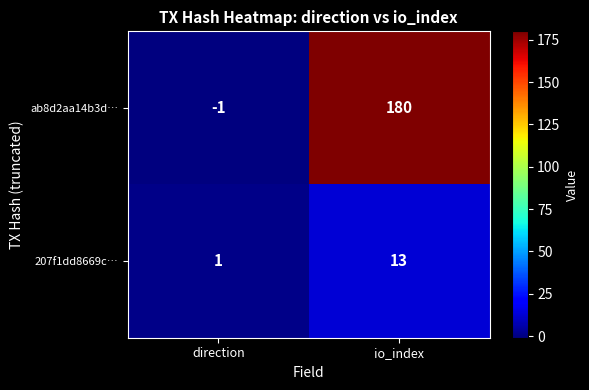

Rank the series by their maximum value, from lowest to highest.

207f1dd8669c…, ab8d2aa14b3d…